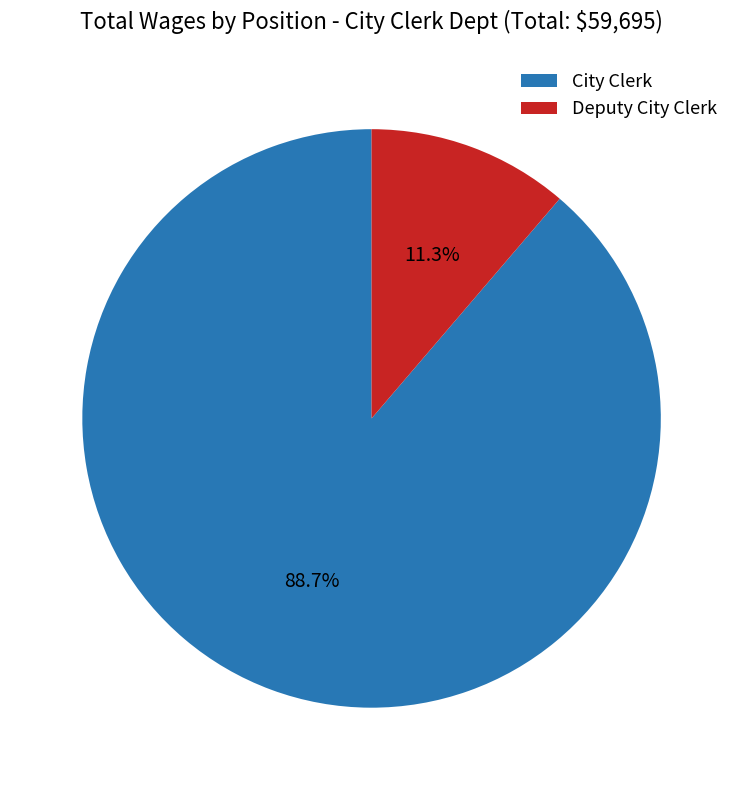

What is the majority slice?

City Clerk